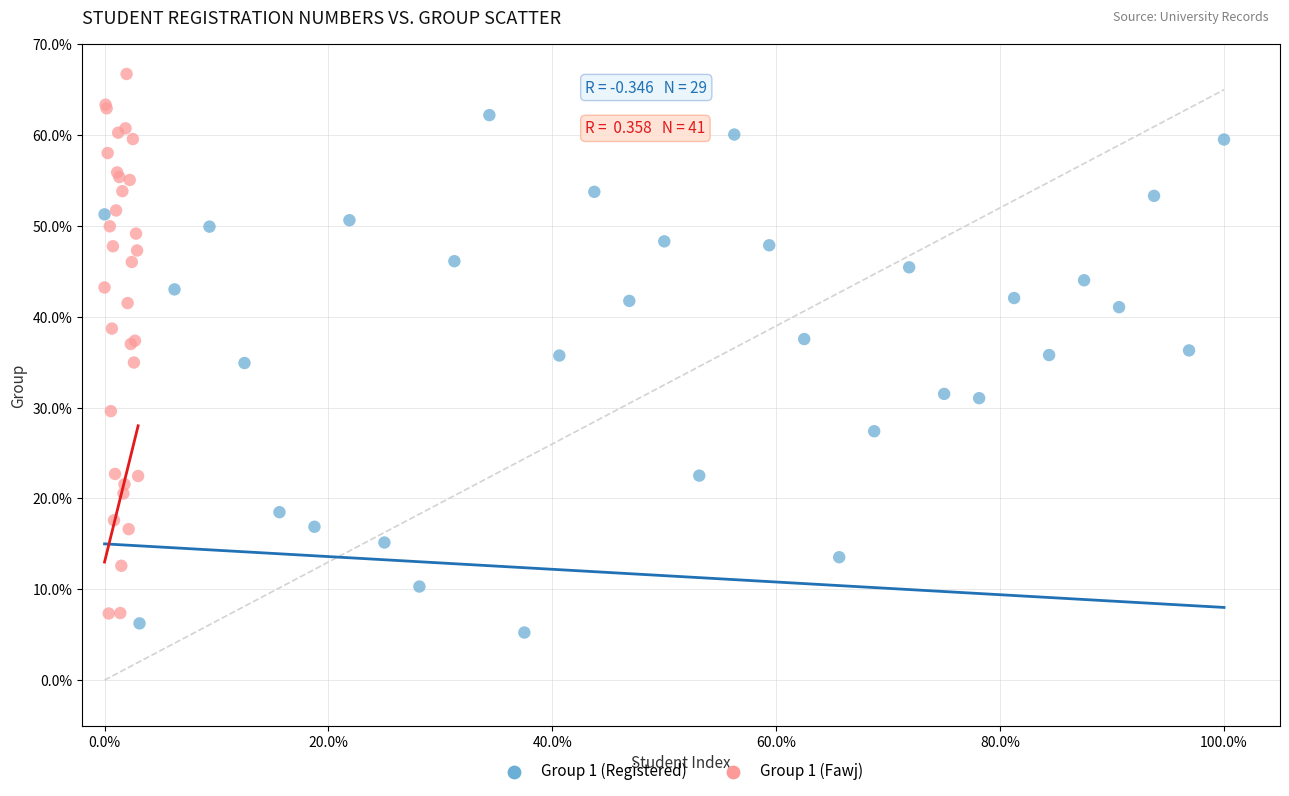

Which series reaches the maximum Y coordinate?

Group 1 (Fawj)